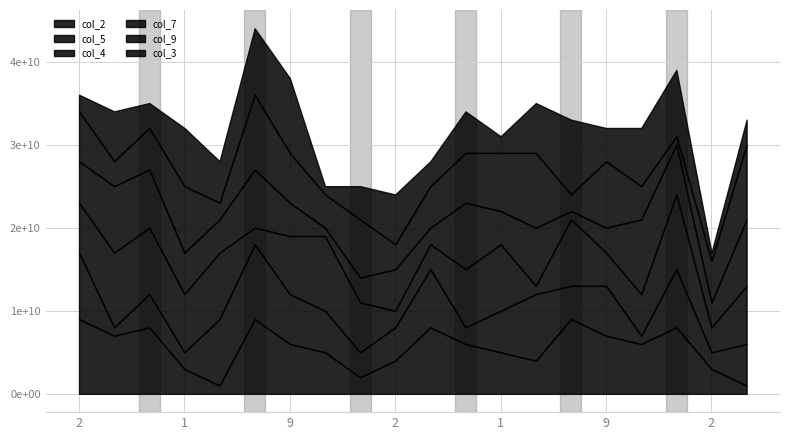

Which series changed the most between 2 and 6?

col_9